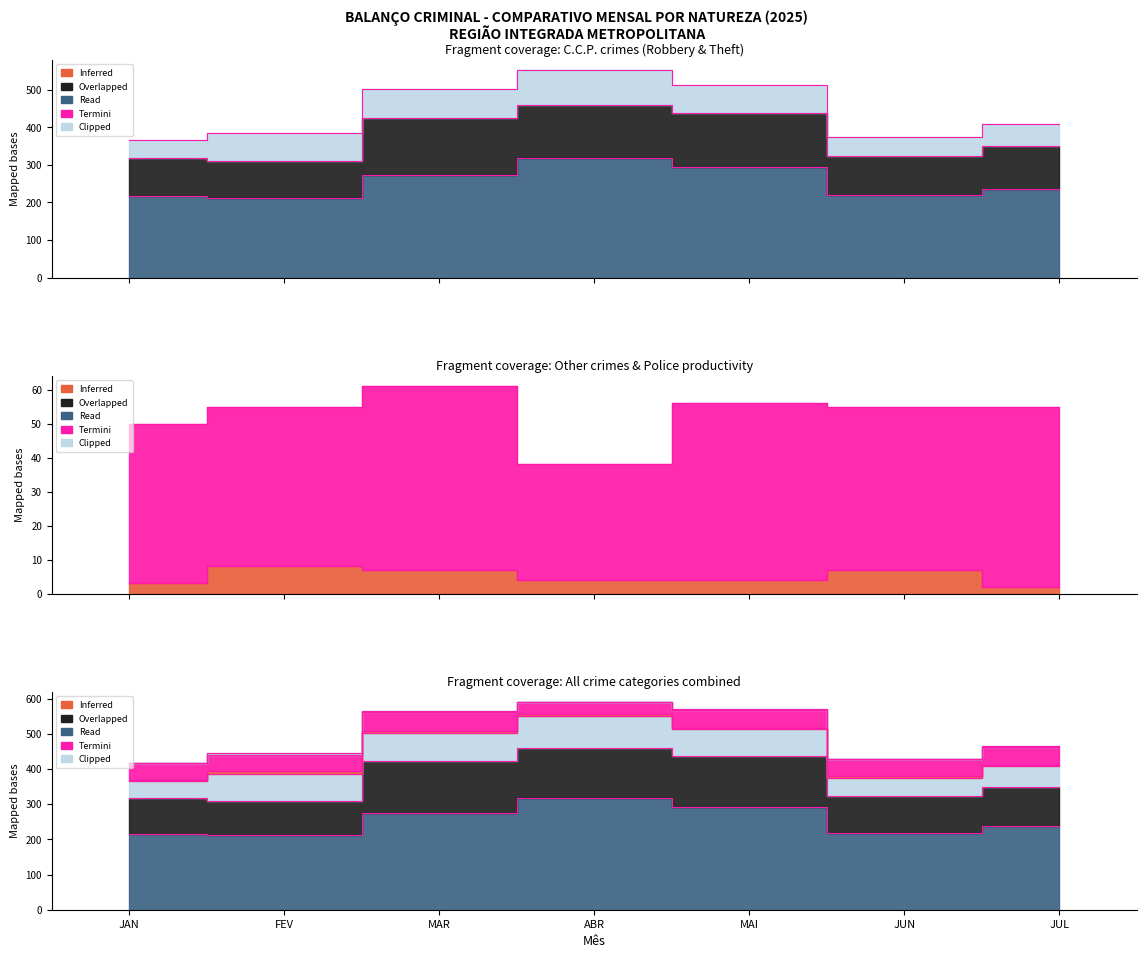

How many lines are shown in the chart?

6